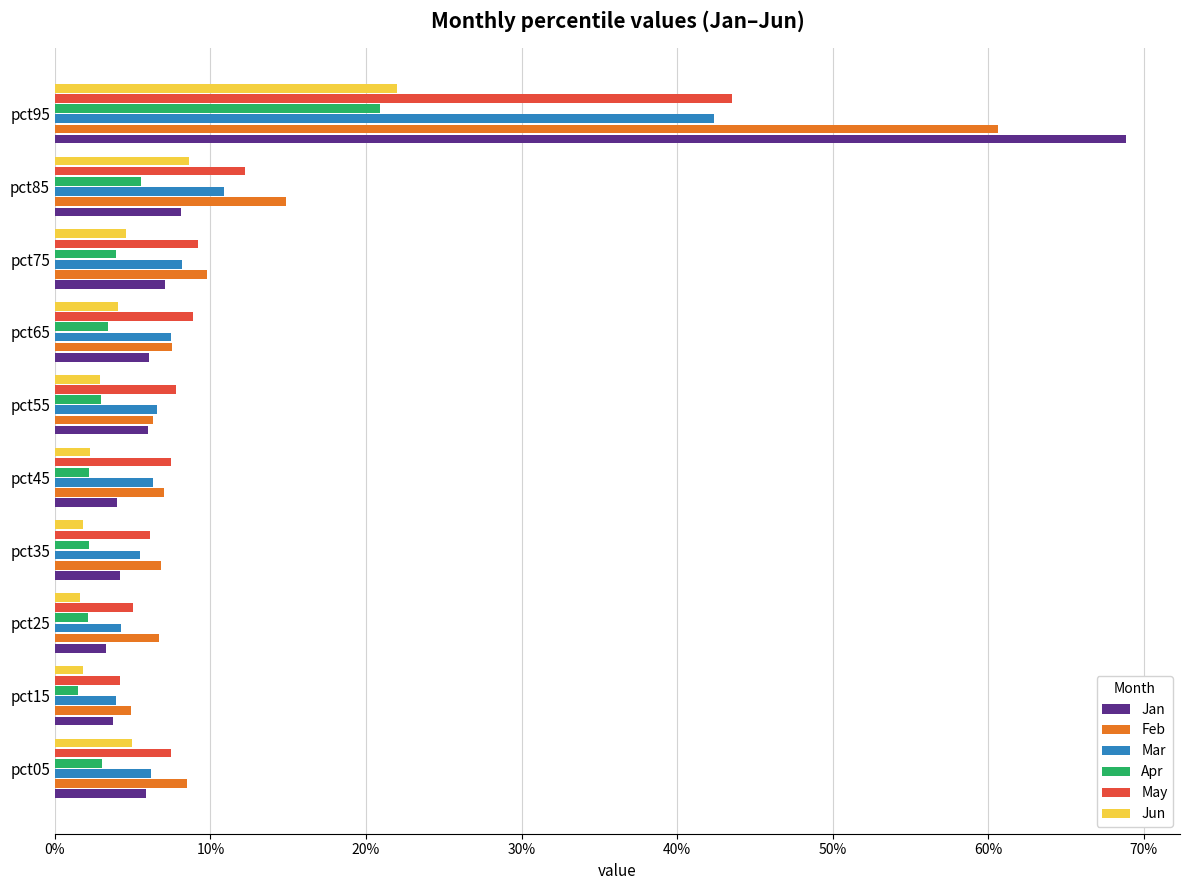

Where is Feb nearest to the value 0?

pct15